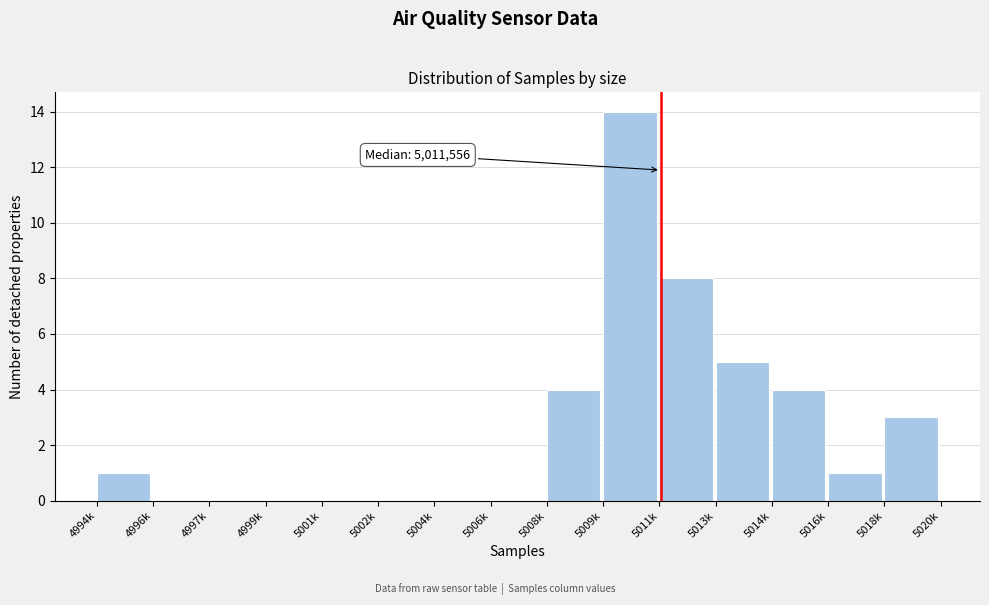

Reading left to right, transcribe all the data shown in this chart.

4994k=1	4996k=0	4997k=0	4999k=0	5001k=0	5002k=0	5004k=0	5006k=0	5008k=4	5009k=14	5011k=8	5013k=5	5014k=4	5016k=1	5018k=3